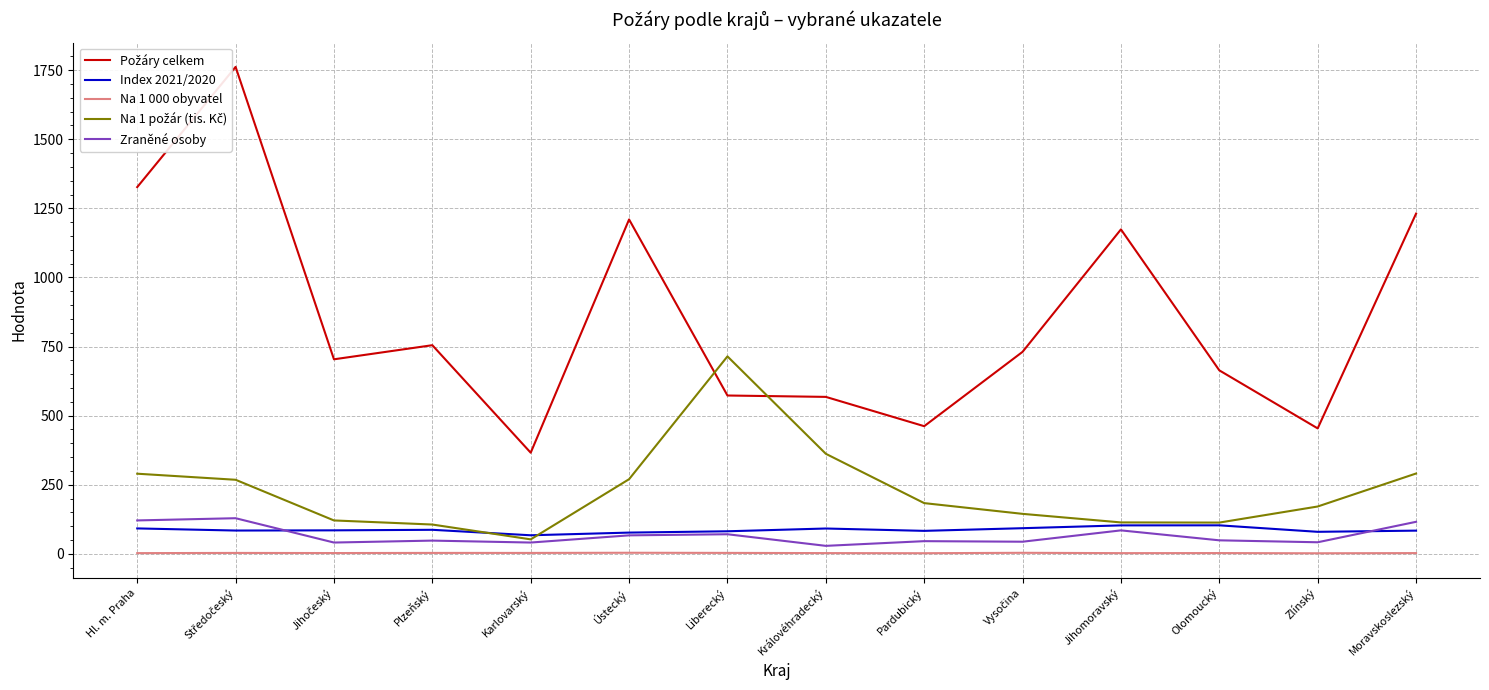

What are all the series names shown in the legend?

Požáry celkem, Index 2021/2020, Na 1 000 obyvatel, Na 1 požár (tis. Kč), Zraněné osoby